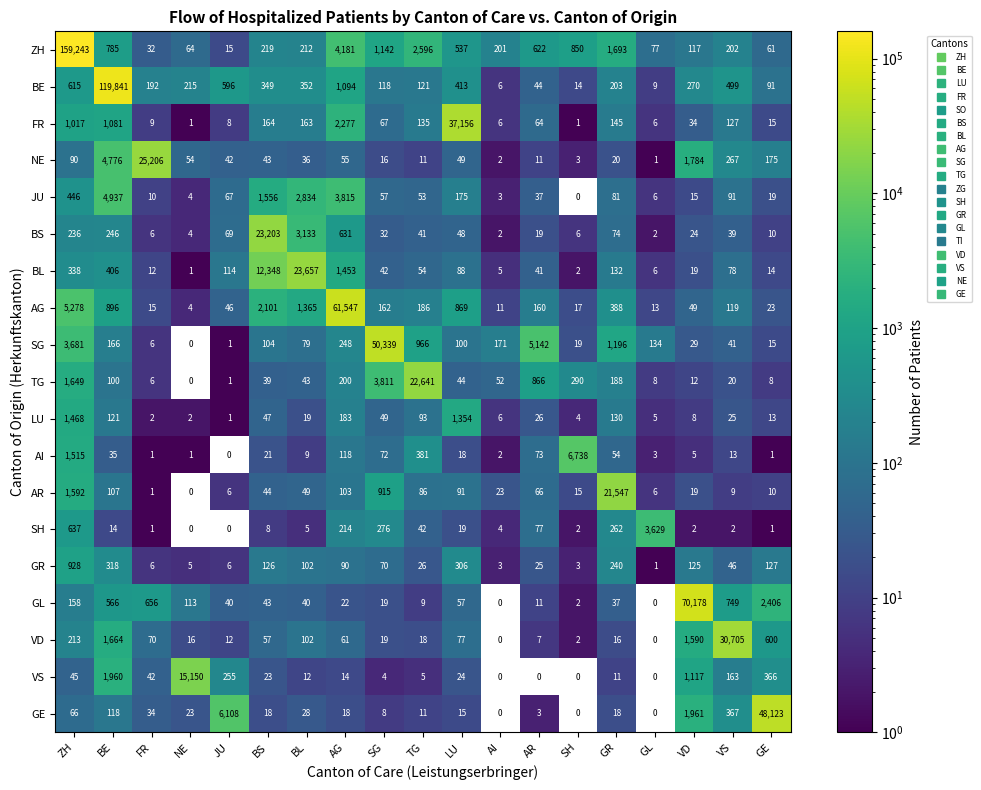

The value of BL at TG is 54. True or false?

True